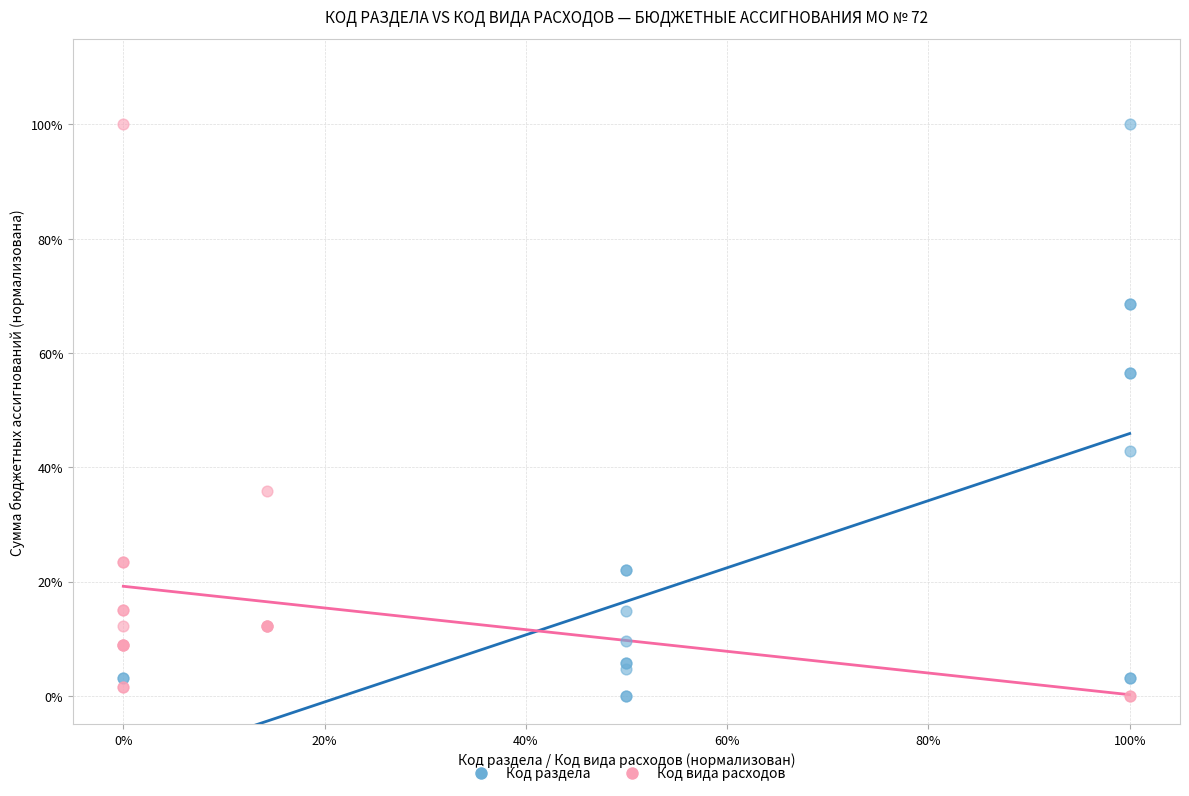

What are all the series names shown in the legend?

Код раздела, Код вида расходов